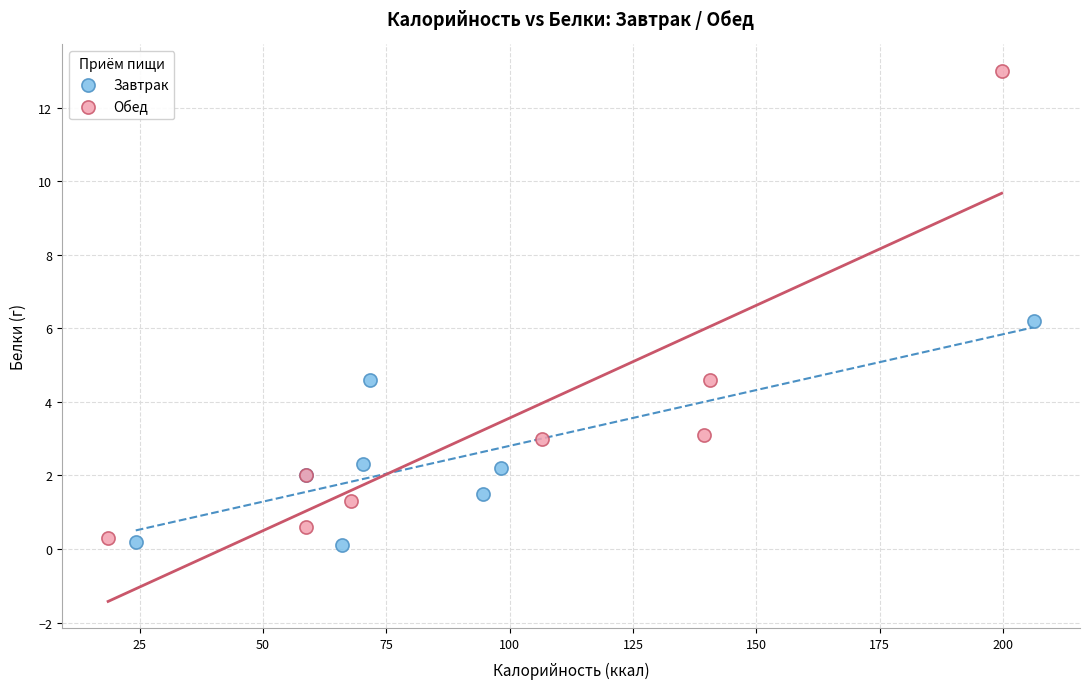

Which series contains the highest Y value?

Обед